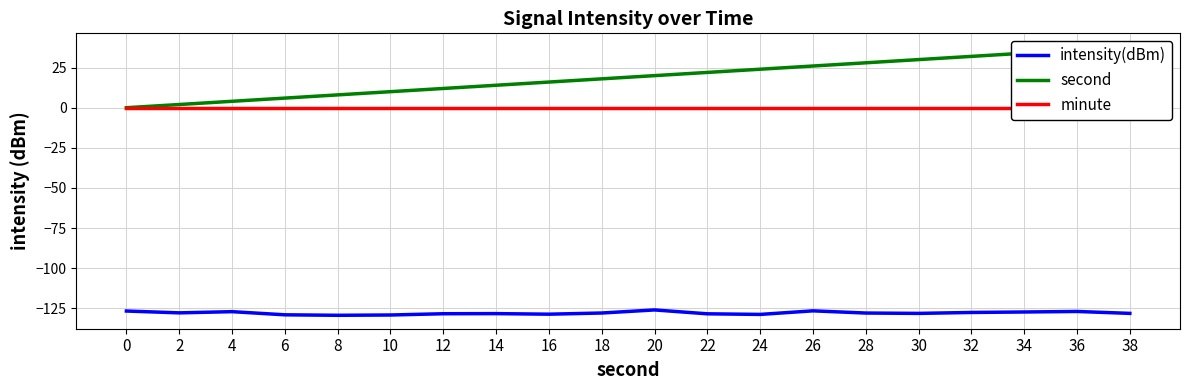

True or false: minute and second intersect in this chart.

False